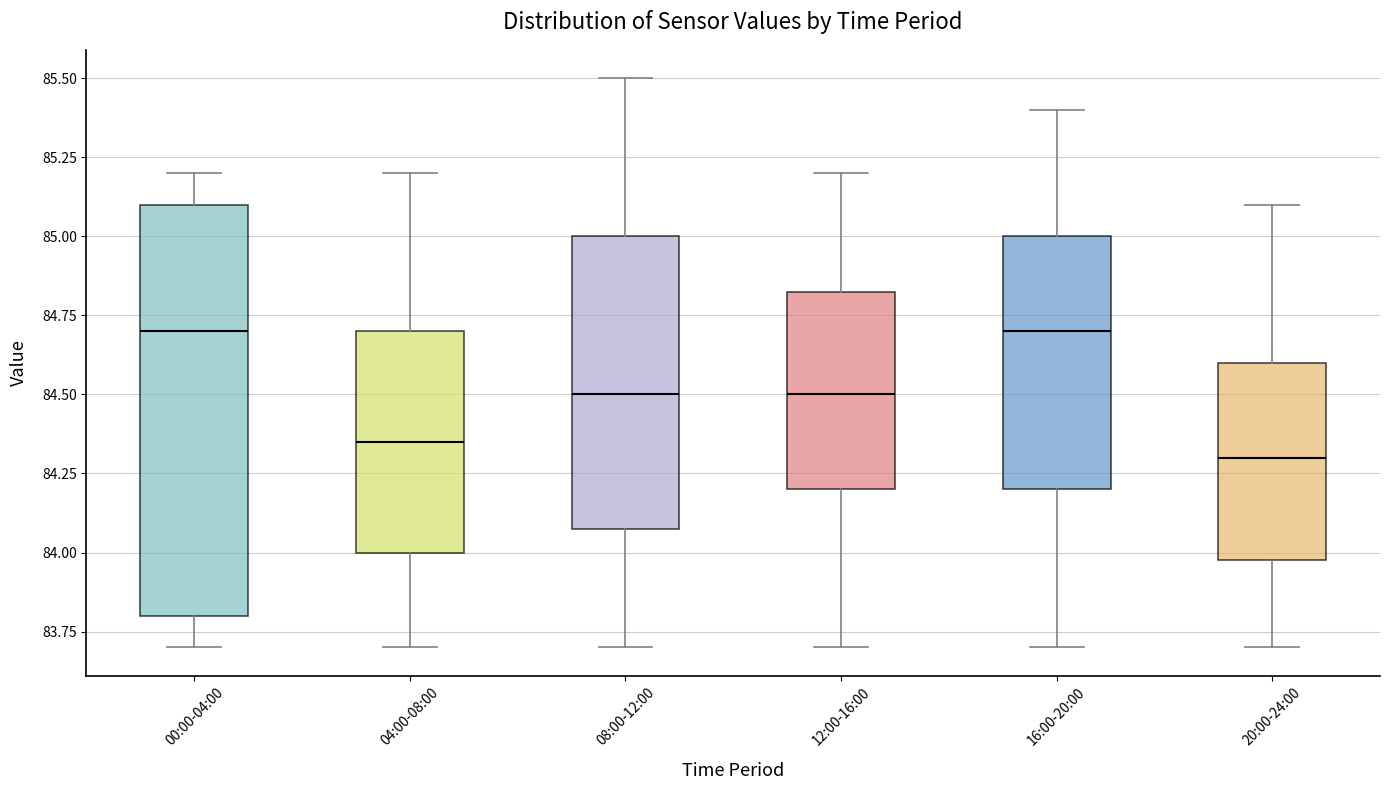

Reading left to right, transcribe this box plot: for each box, give where its median line is, the range the box spans, and where its two whiskers end, as read against the y-axis. The values are not printed on the chart, so give them approximately, as read against the axis.

00:00-04:00: median 84.70, box 83.80 to 85.10, whiskers 83.70 to 85.20
04:00-08:00: median 84.35, box 84.00 to 84.70, whiskers 83.70 to 85.20
08:00-12:00: median 84.50, box 84.10 to 85.00, whiskers 83.70 to 85.50
12:00-16:00: median 84.50, box 84.20 to 84.85, whiskers 83.70 to 85.20
16:00-20:00: median 84.70, box 84.20 to 85.00, whiskers 83.70 to 85.40
20:00-24:00: median 84.30, box 84.00 to 84.60, whiskers 83.70 to 85.10